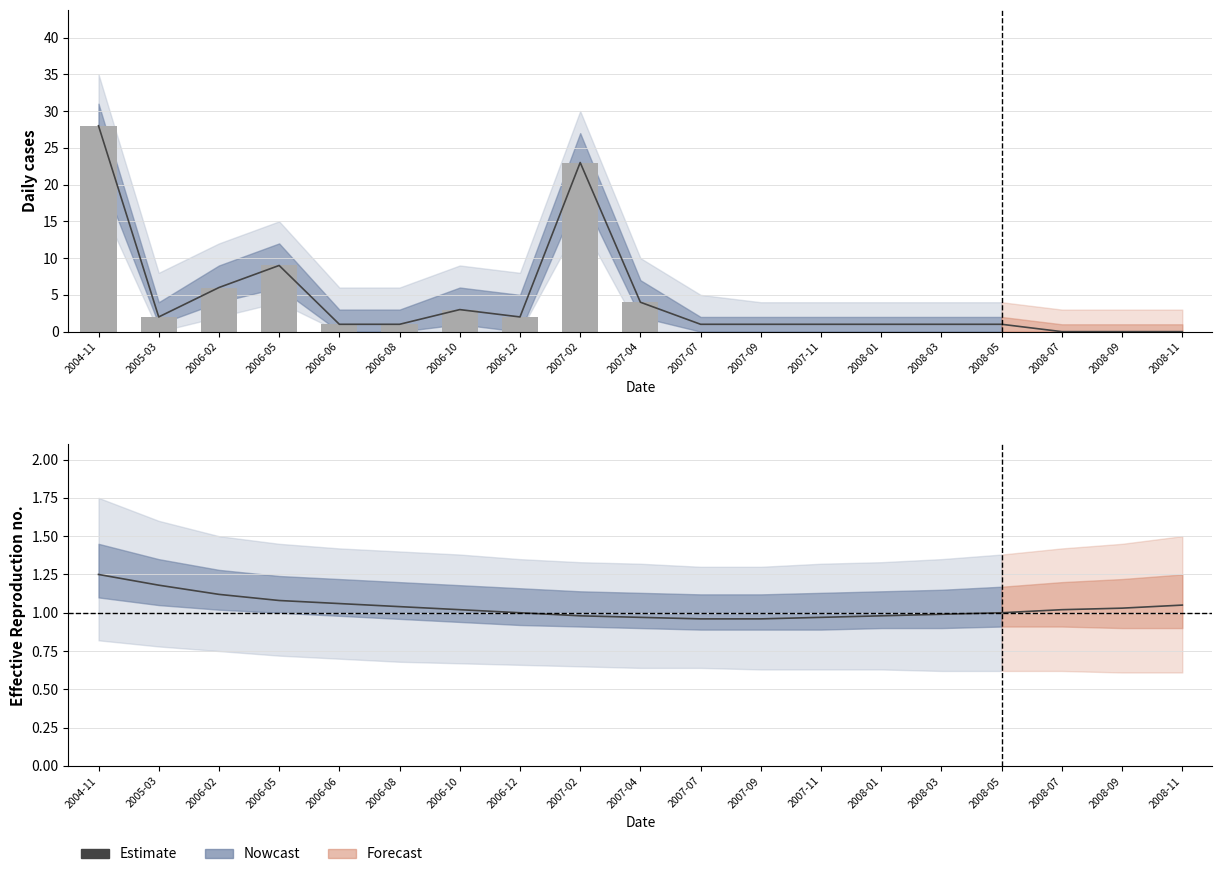

At which category does the chart reach its peak across all series?

2004-11